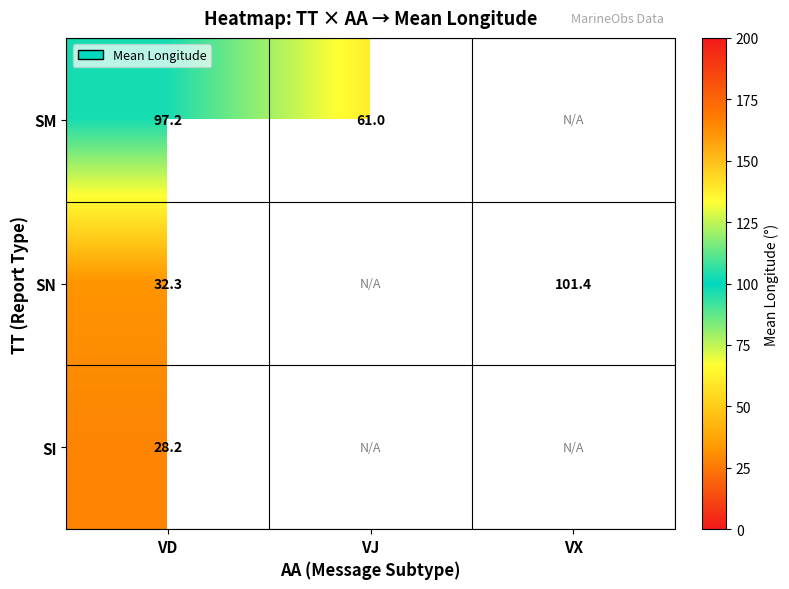

The SN series shows 32.3 at VD. True or false?

True